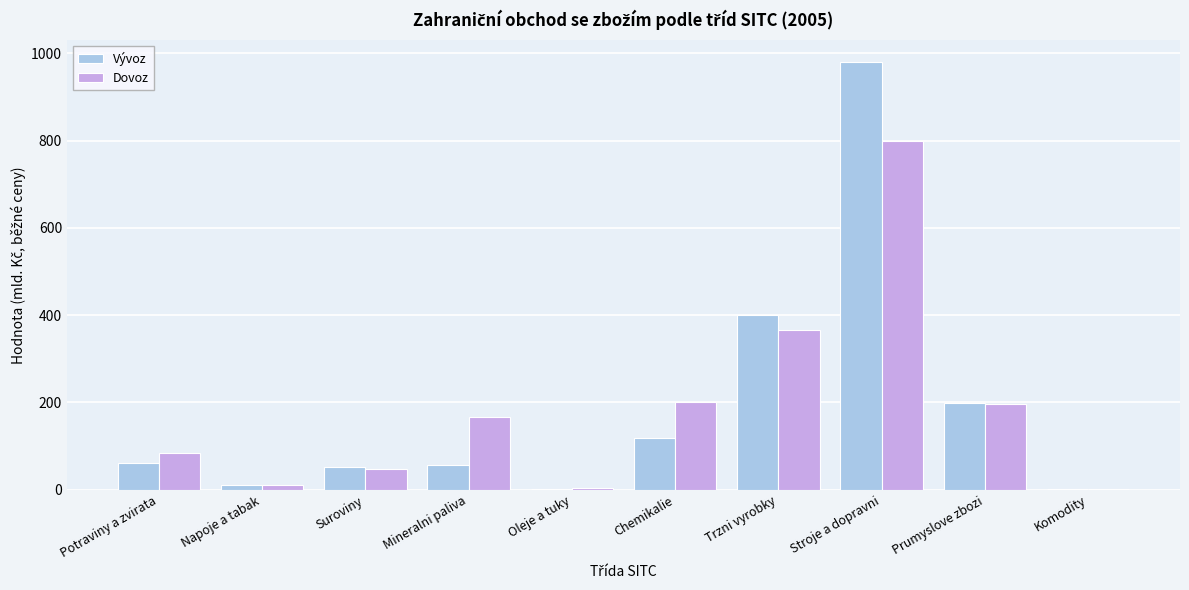

True or false: Dovoz has a value of 337.5 at Chemikalie.

False